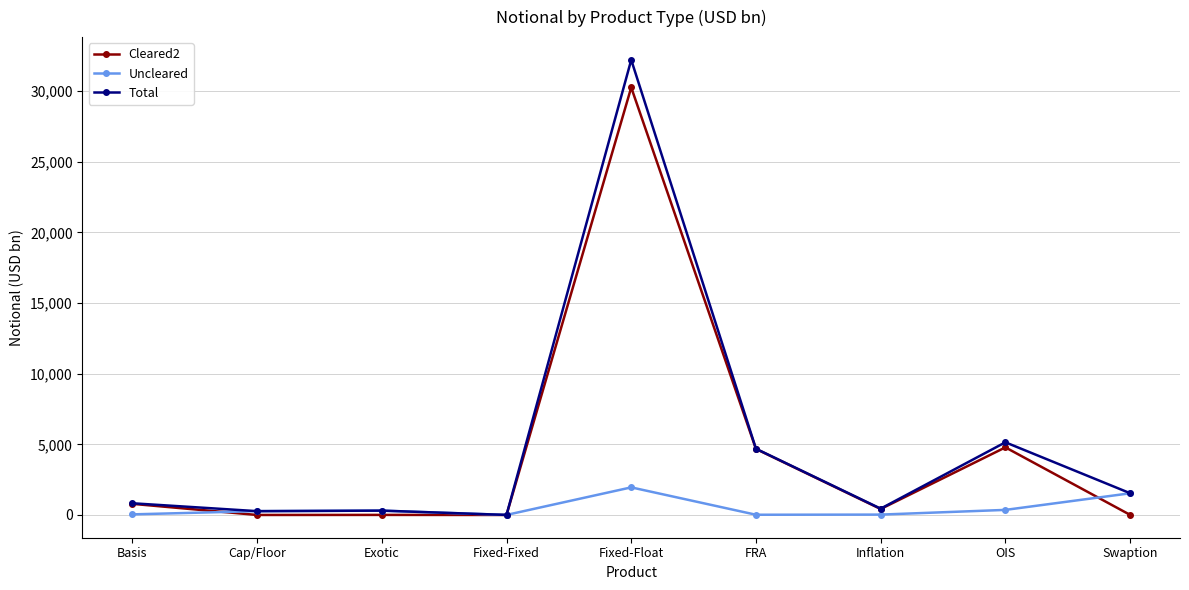

At which category does the chart reach its peak across all series?

Fixed-Float